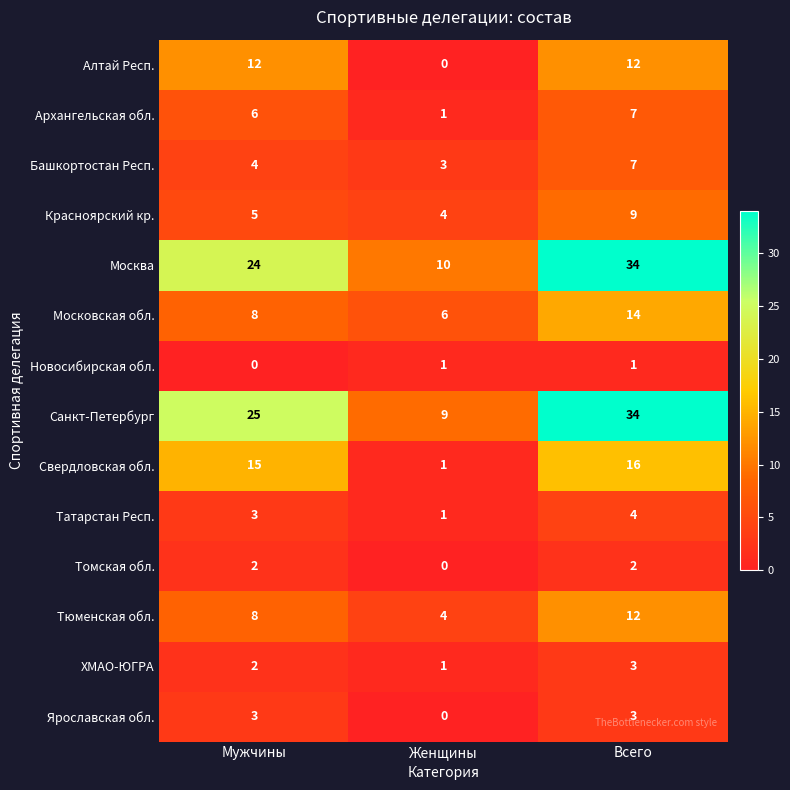

What is the maximum value shown in the chart?

34